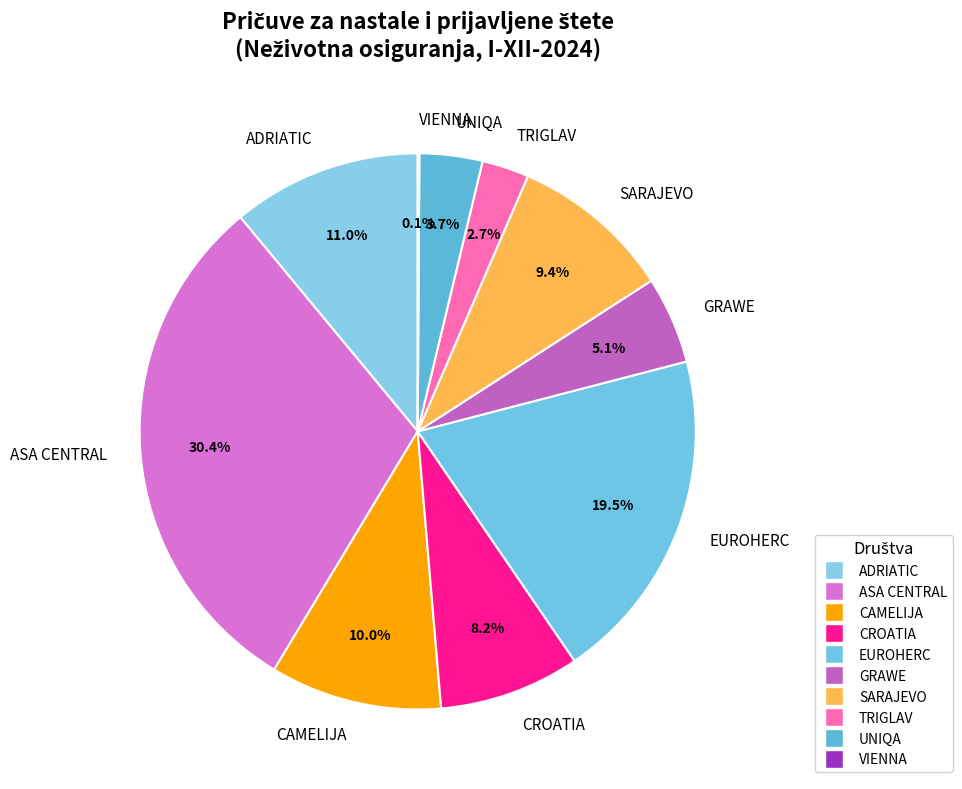

Is there any slice that represents more than half of the pie?

No